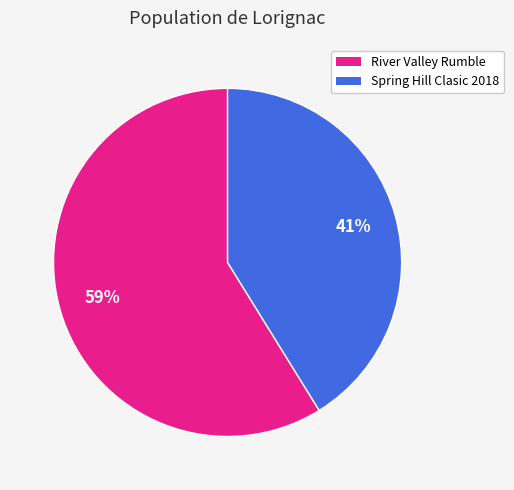

What percentage is the Spring Hill Clasic 2018 slice, to the nearest percent?

41%